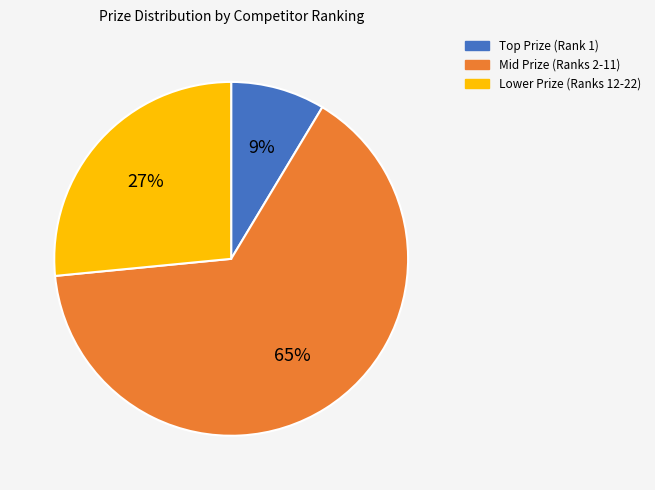

To the nearest percent, what portion does Lower Prize (Ranks 12-22) represent?

27%